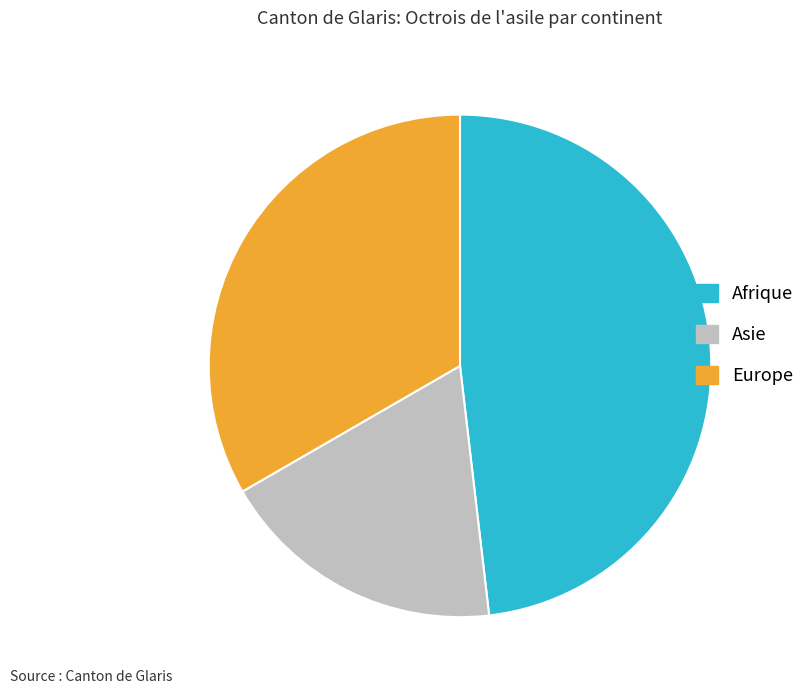

Which slice is the smallest?

Asie